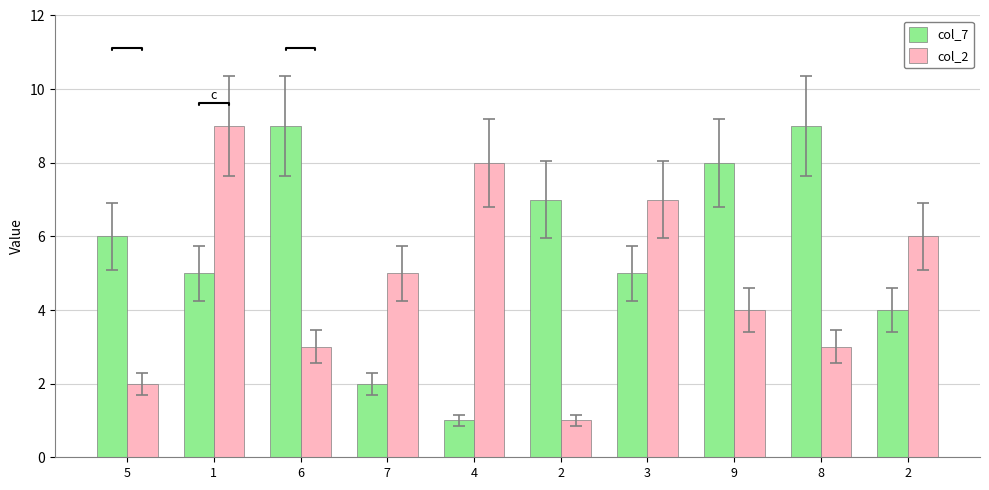

List the labels in order of col_7 value, largest first.

6, 8, 9, 2, 5, 1, 3, 2, 7, 4